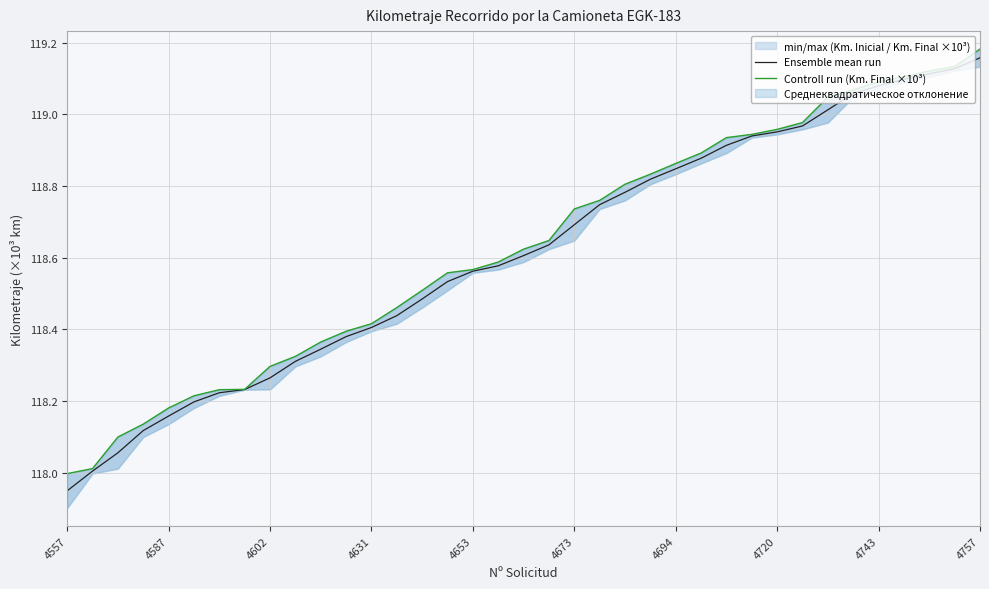

True or false: Controll run (Km. Final ×10³) and Ensemble mean run intersect in this chart.

False